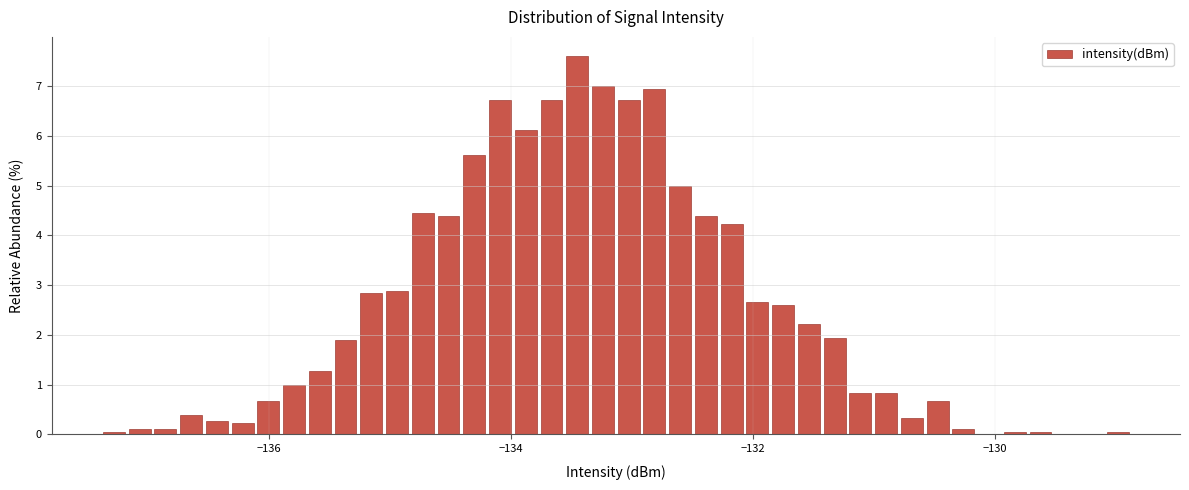

Read against the x-axis, roughly where is the centre of the tallest bar?

-133.4